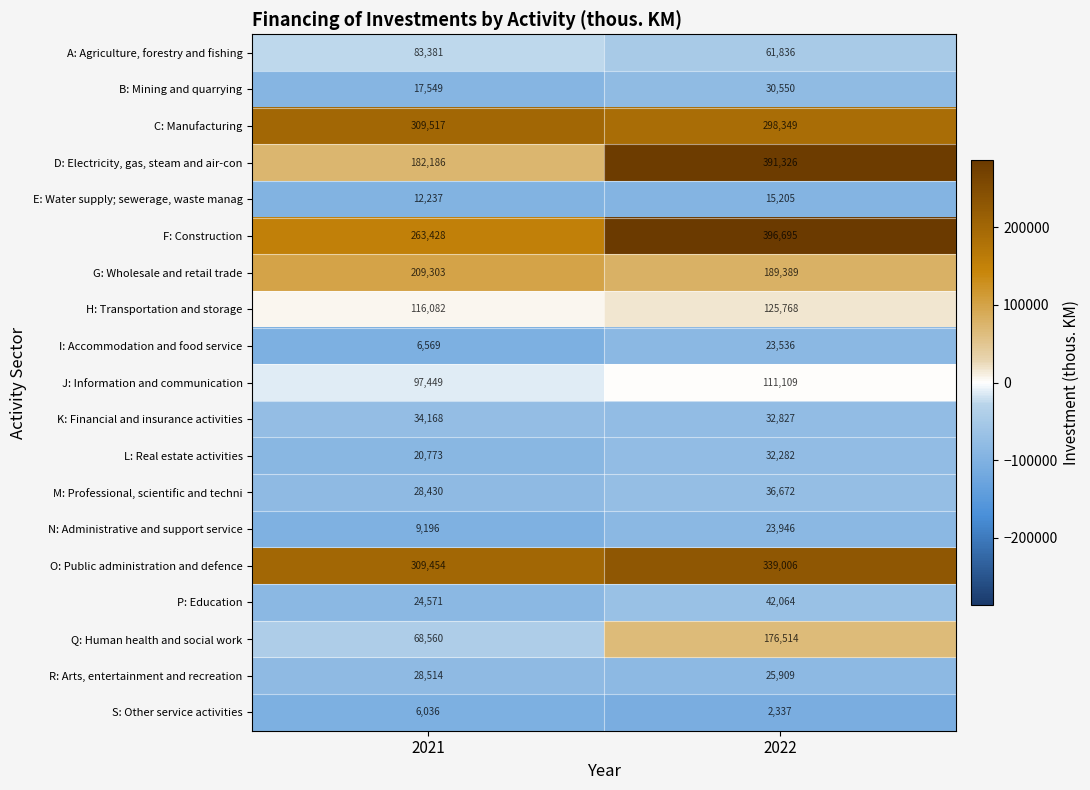

Where is R: Arts, entertainment and recreation nearest to the value 27211?

2022